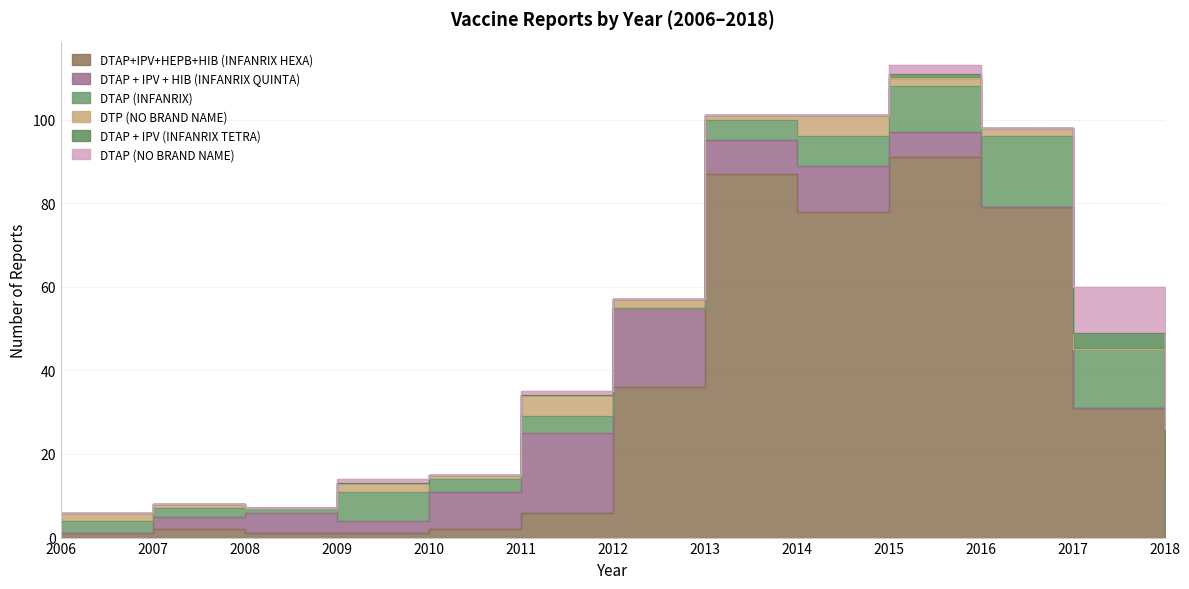

What are all the series names shown in the legend?

DTAP+IPV+HEPB+HIB (INFANRIX HEXA), DTAP + IPV + HIB (INFANRIX QUINTA), DTAP (INFANRIX), DTP (NO BRAND NAME), DTAP + IPV (INFANRIX TETRA), DTAP (NO BRAND NAME)